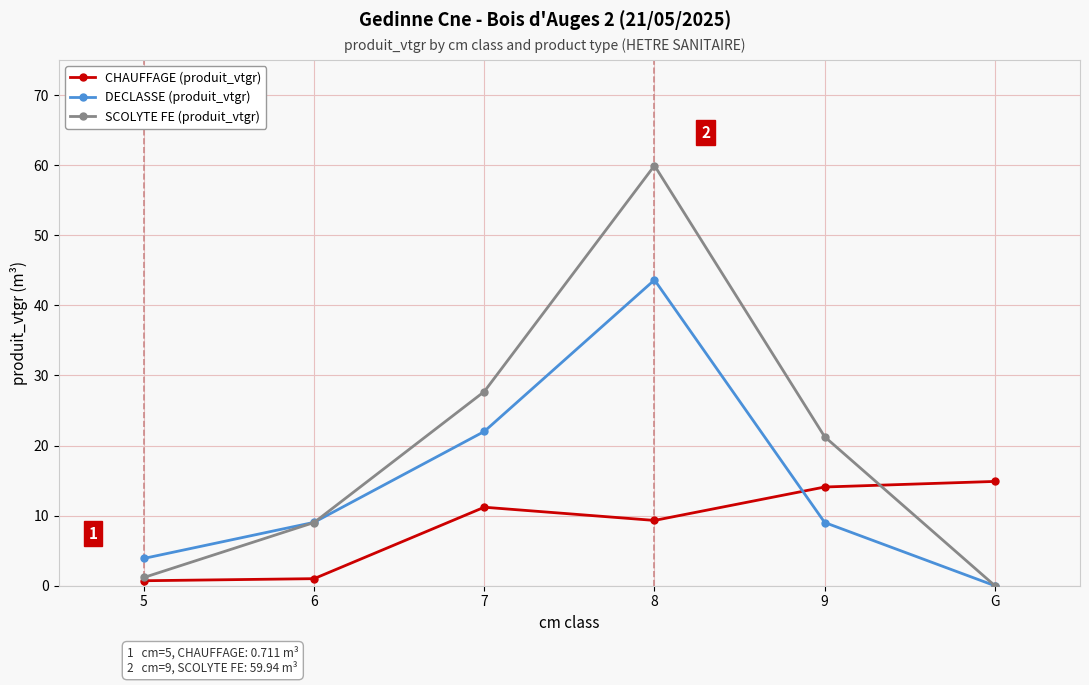

What is the difference between the DECLASSE (produit_vtgr) values at 9 and 5?

5.1